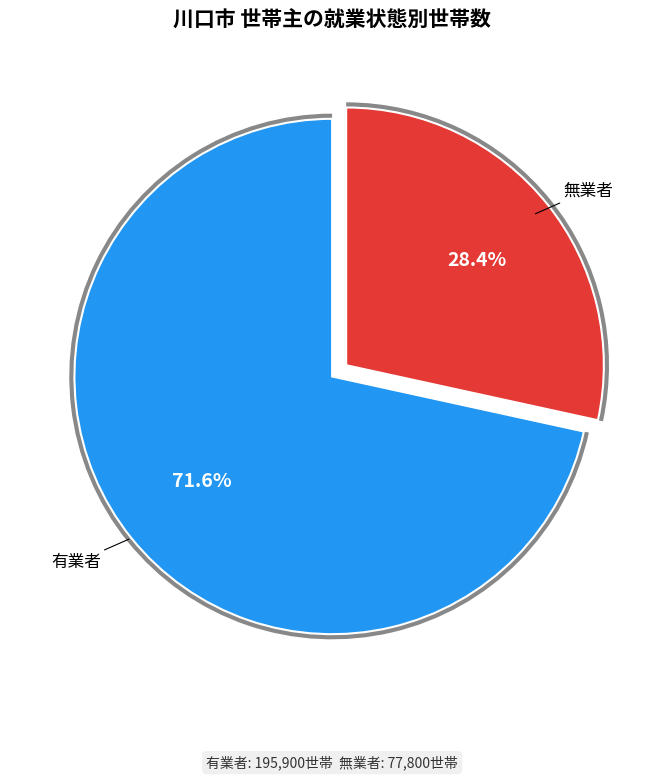

Which slice is the smallest?

無業者